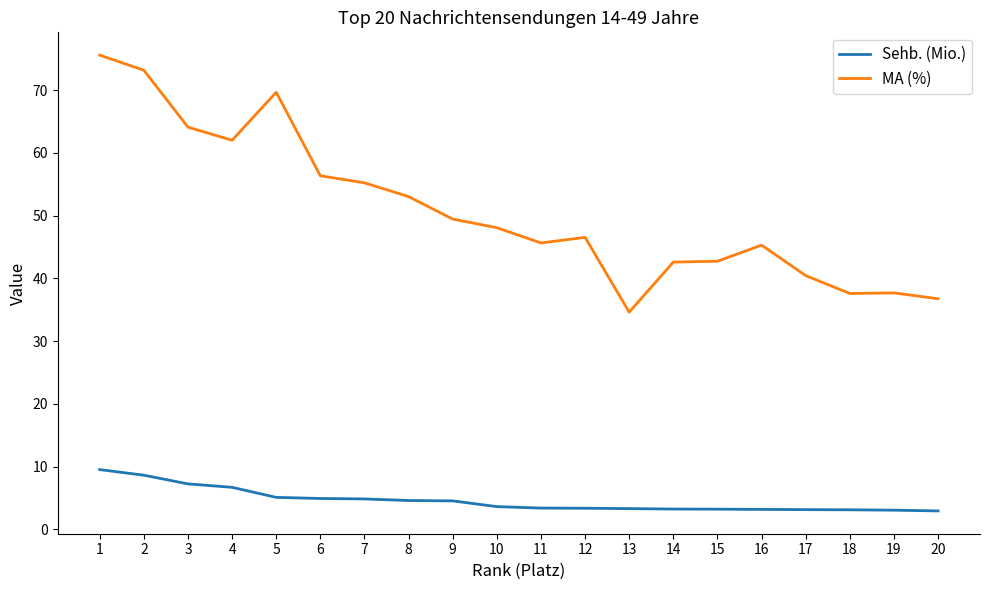

Rank the series by their average value, from highest to lowest.

MA (%), Sehb. (Mio.)